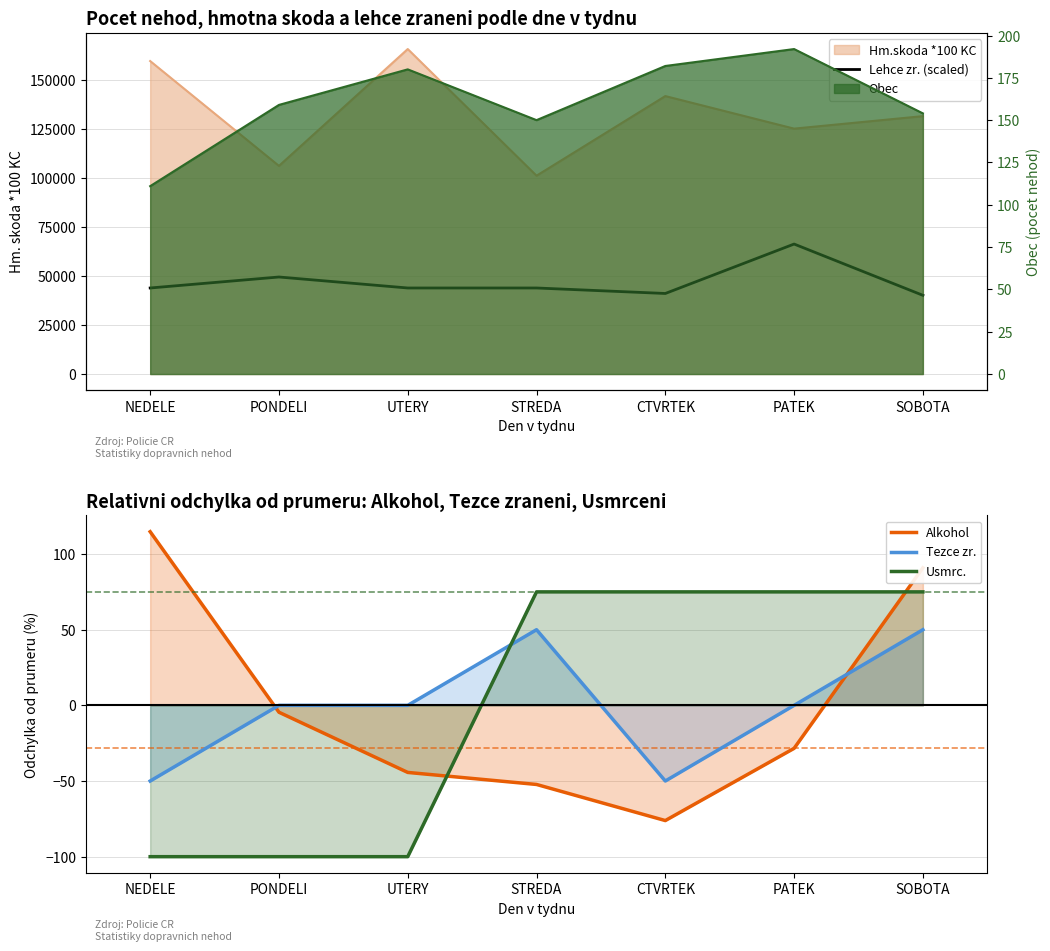

Where is Alkohol nearest to the value 19?

PONDELI